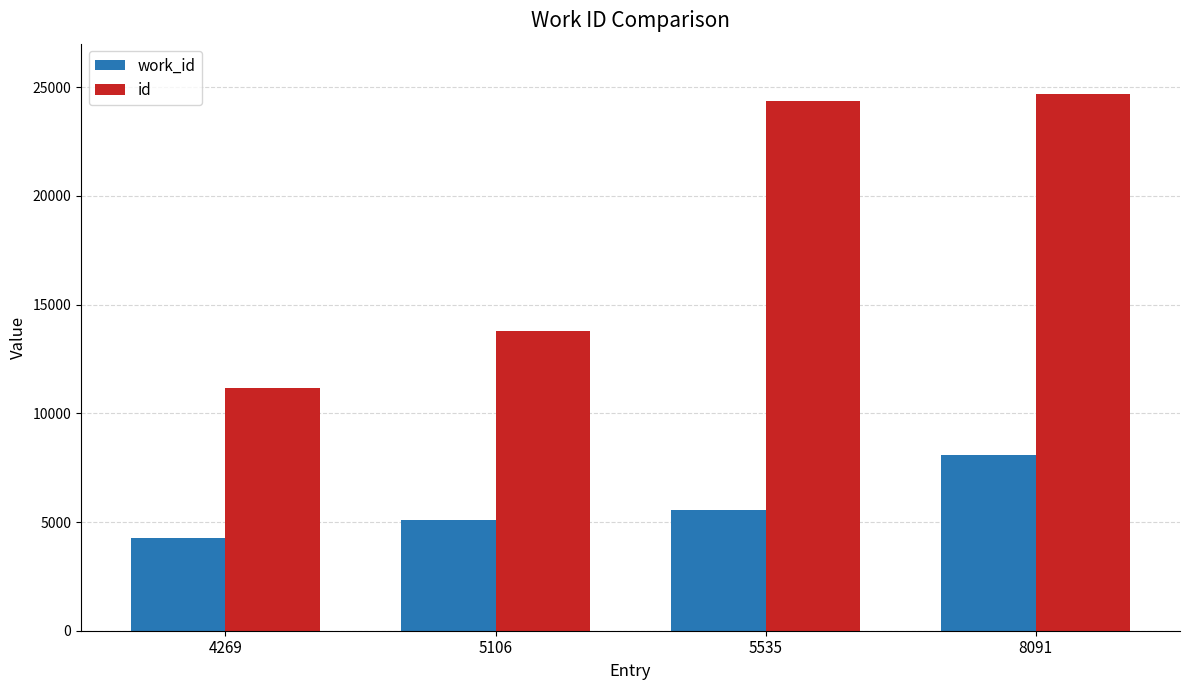

Which series has the largest total across all categories?

id